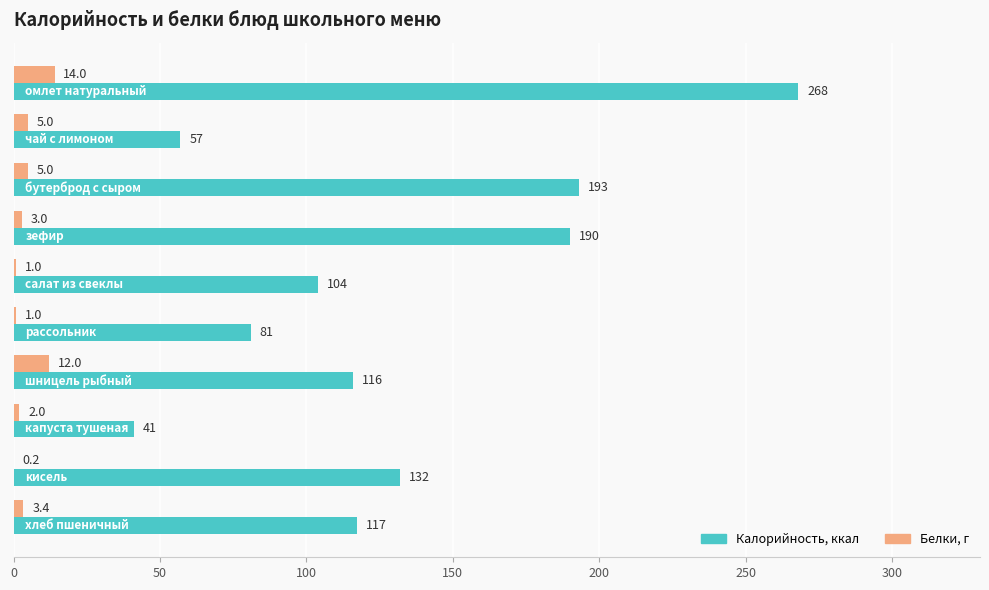

What is the maximum value shown in the chart?

268.0